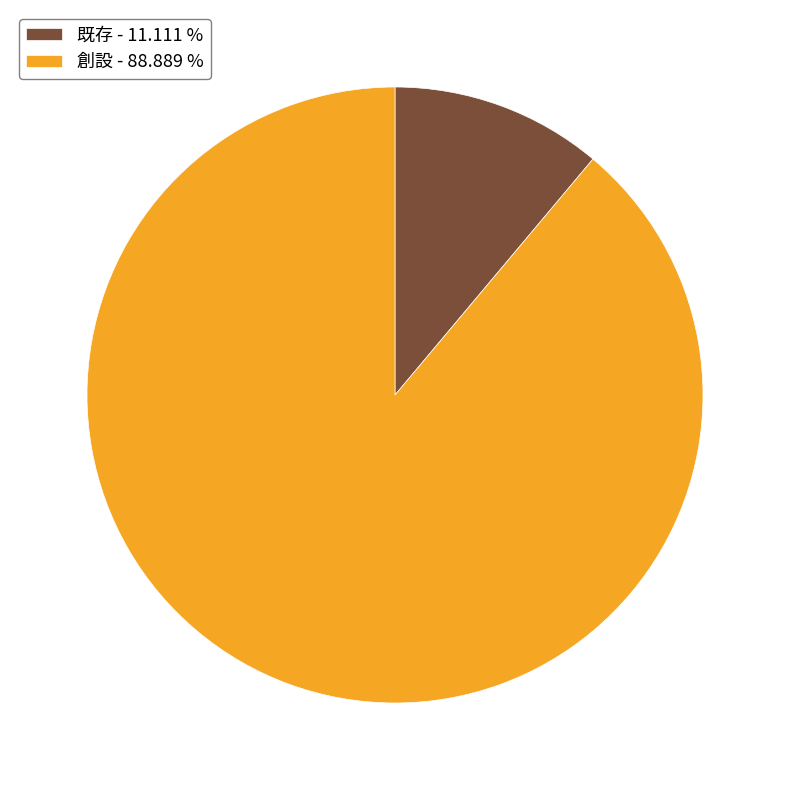

Is there any slice that represents more than half of the pie?

Yes